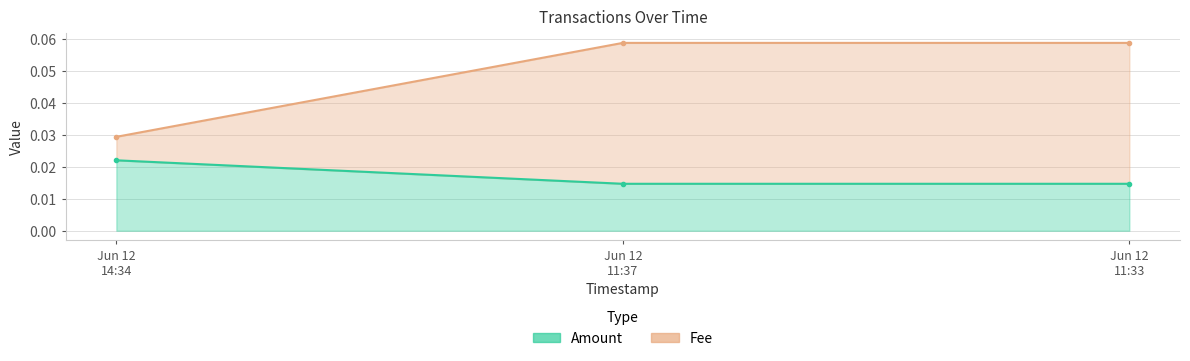

Does the chart display data point markers on the line(s)?

Yes